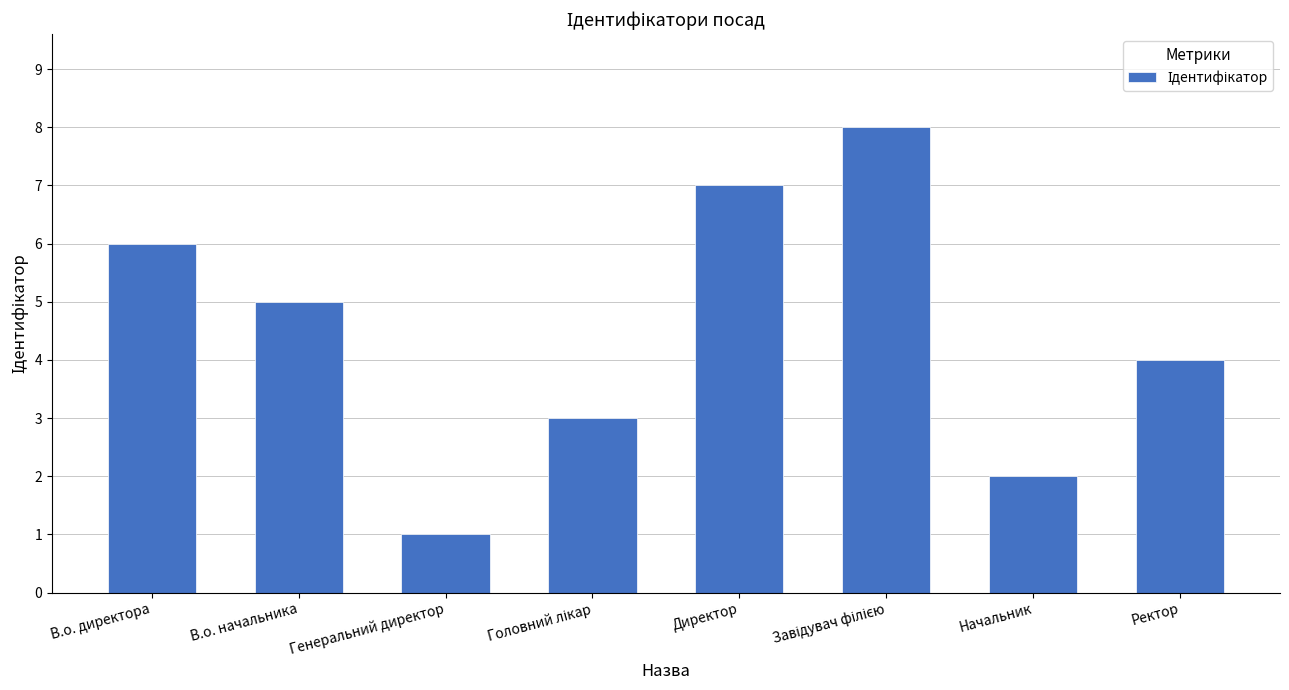

What is the label of the 7th bar from the right?

В.о. начальника